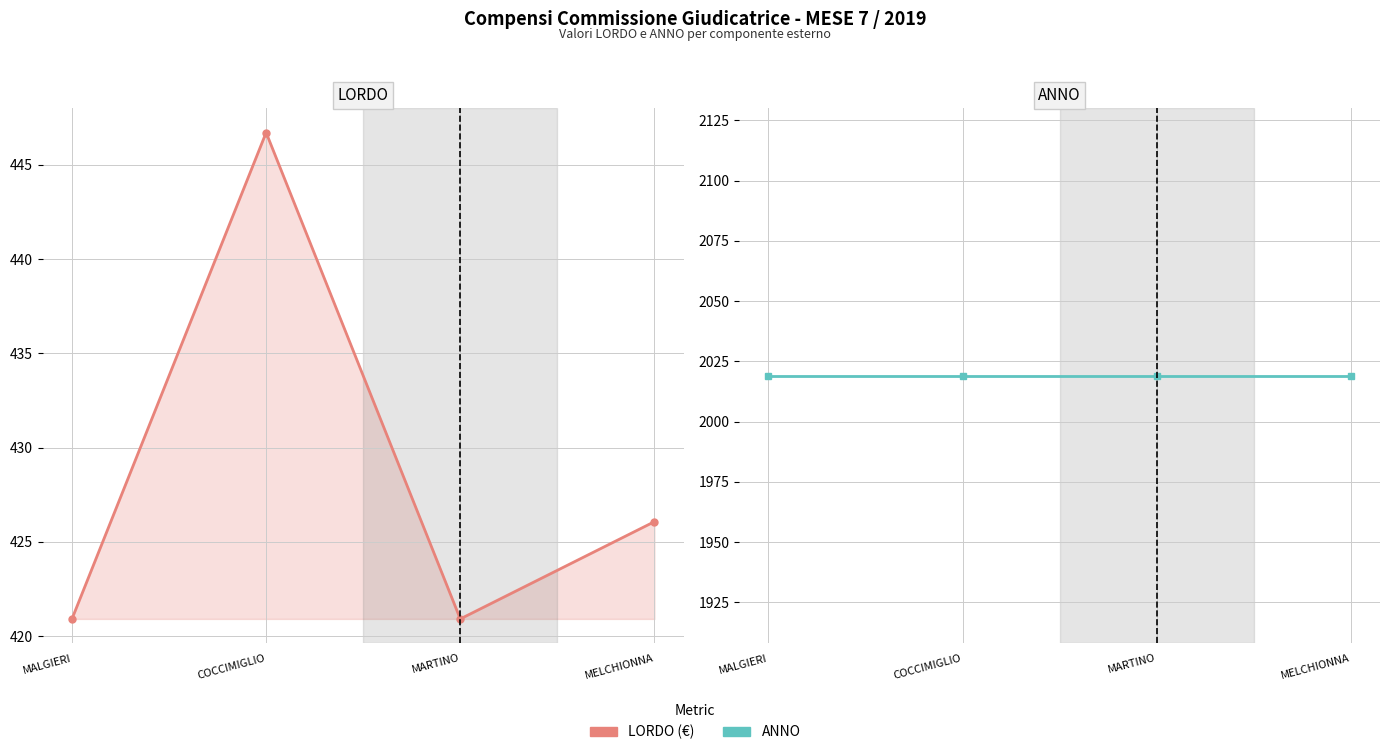

Reading left to right, list all the values displayed in this chart.

LORDO: MALGIERI=420.9	COCCIMIGLIO=446.7	MARTINO=420.9	MELCHIONNA=426.1
ANNO: MALGIERI=2019.0	COCCIMIGLIO=2019.0	MARTINO=2019.0	MELCHIONNA=2019.0